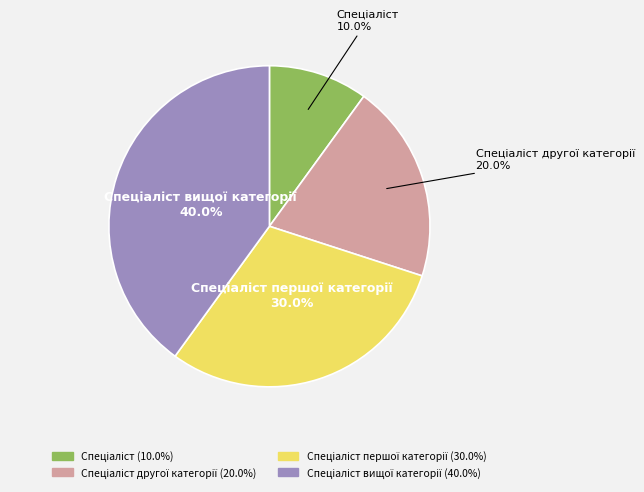

To the nearest percent, what is the difference between the Спеціаліст вищої категорії and Спеціаліст slice percentages?

30%